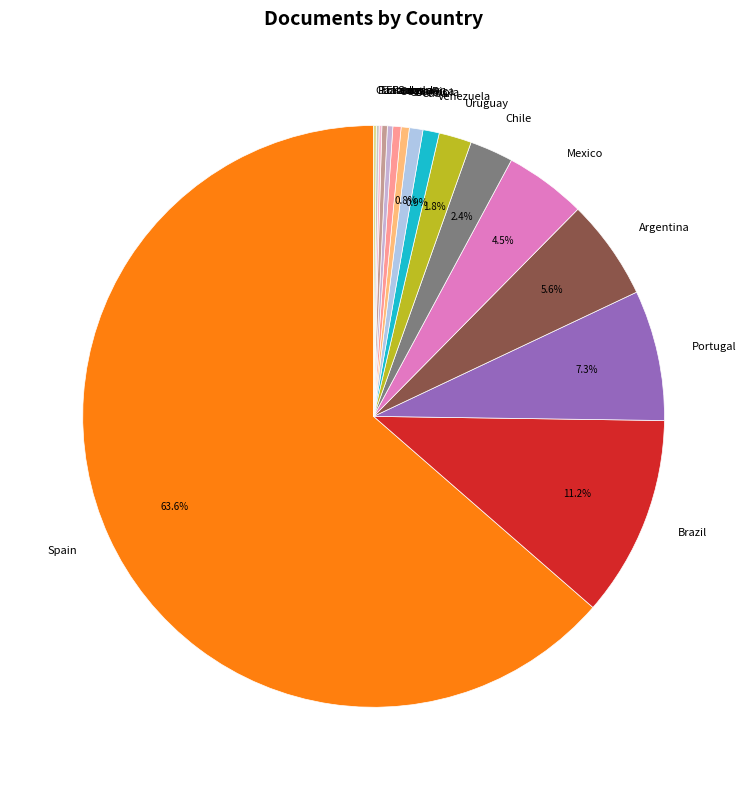

To the nearest percent, what portion does Chile represent?

2%